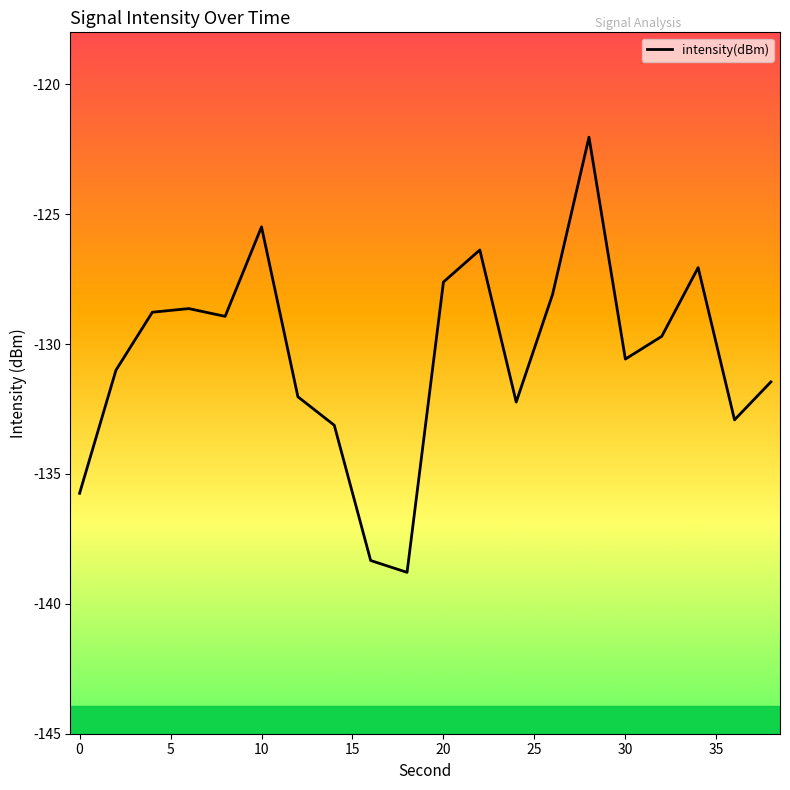

How many interior local valleys (lower than both neighbors) does the data have?

5